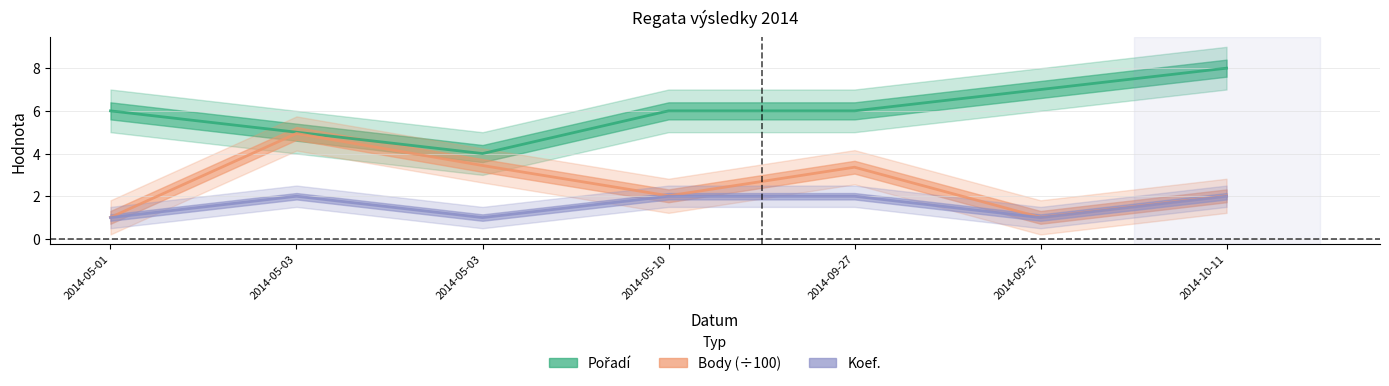

What is the difference between the second highest and minimum values in the Body (÷100) series?

2.4